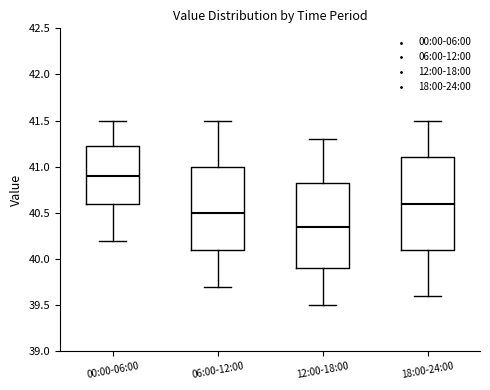

Reading left to right, transcribe this box plot: for each box, give where its median line is, the range the box spans, and where its two whiskers end, as read against the y-axis. The values are not printed on the chart, so give them approximately, as read against the axis.

00:00-06:00: median 40.90, box 40.60 to 41.25, whiskers 40.20 to 41.50
06:00-12:00: median 40.50, box 40.10 to 41.00, whiskers 39.70 to 41.50
12:00-18:00: median 40.35, box 39.90 to 40.85, whiskers 39.50 to 41.30
18:00-24:00: median 40.60, box 40.10 to 41.10, whiskers 39.60 to 41.50